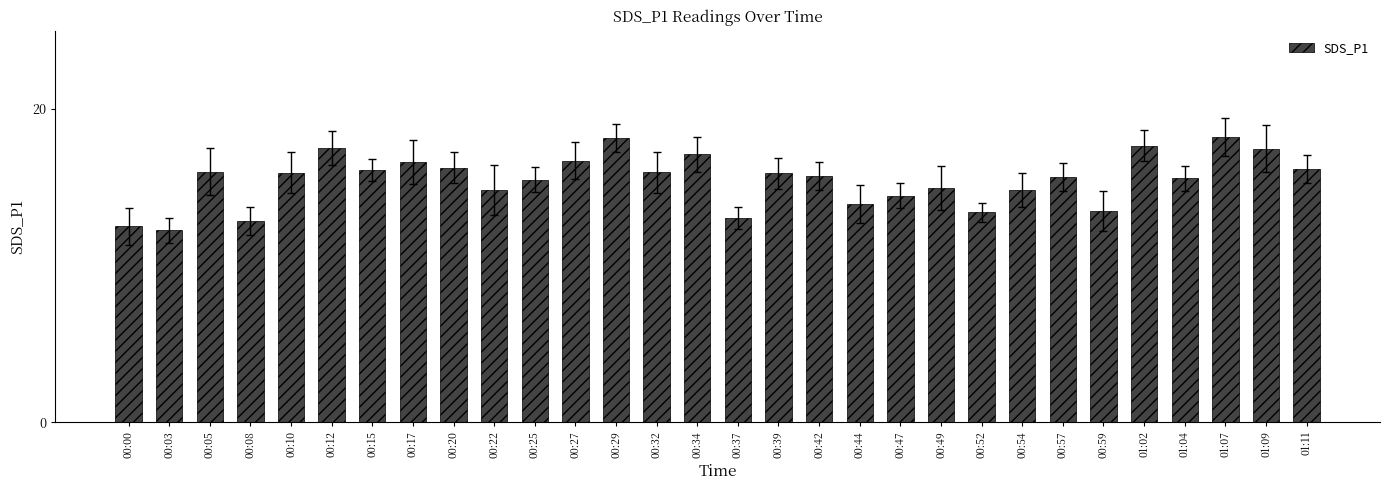

What is the sum of all values?

464.7